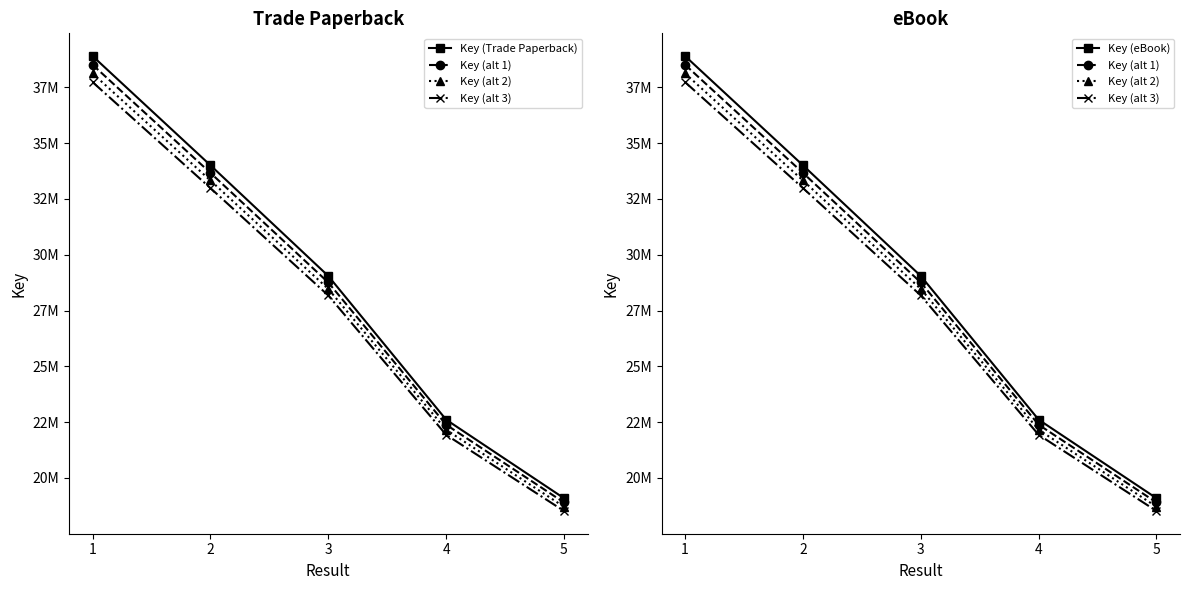

Which category has the lowest value across all series?

5